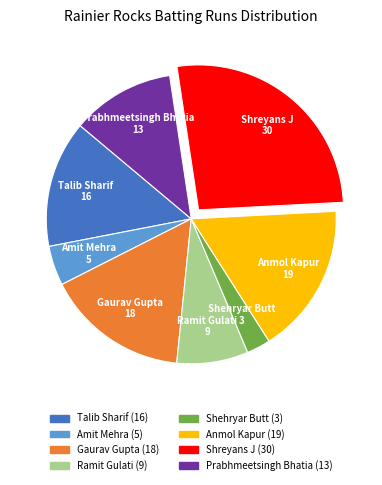

Is it true that Shehryar Butt is 11% of the pie?

False